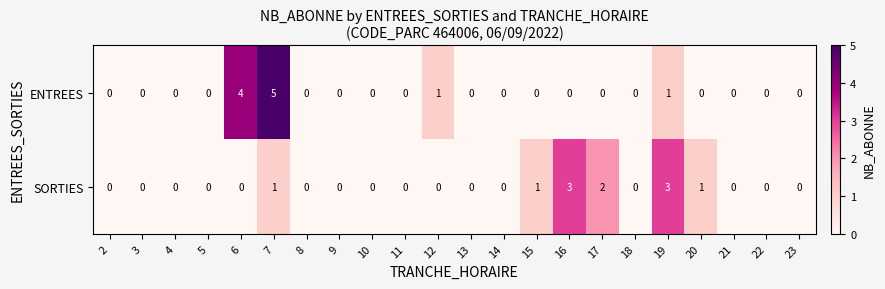

Which label corresponds to the largest value in the chart?

7